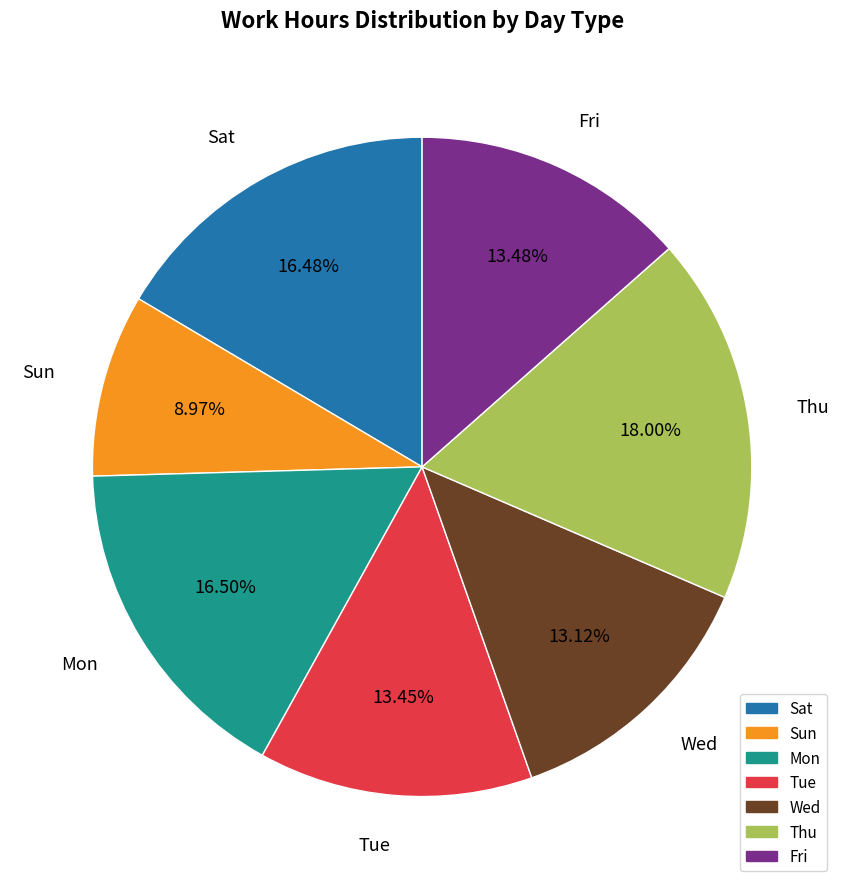

Does any single category account for the majority?

No